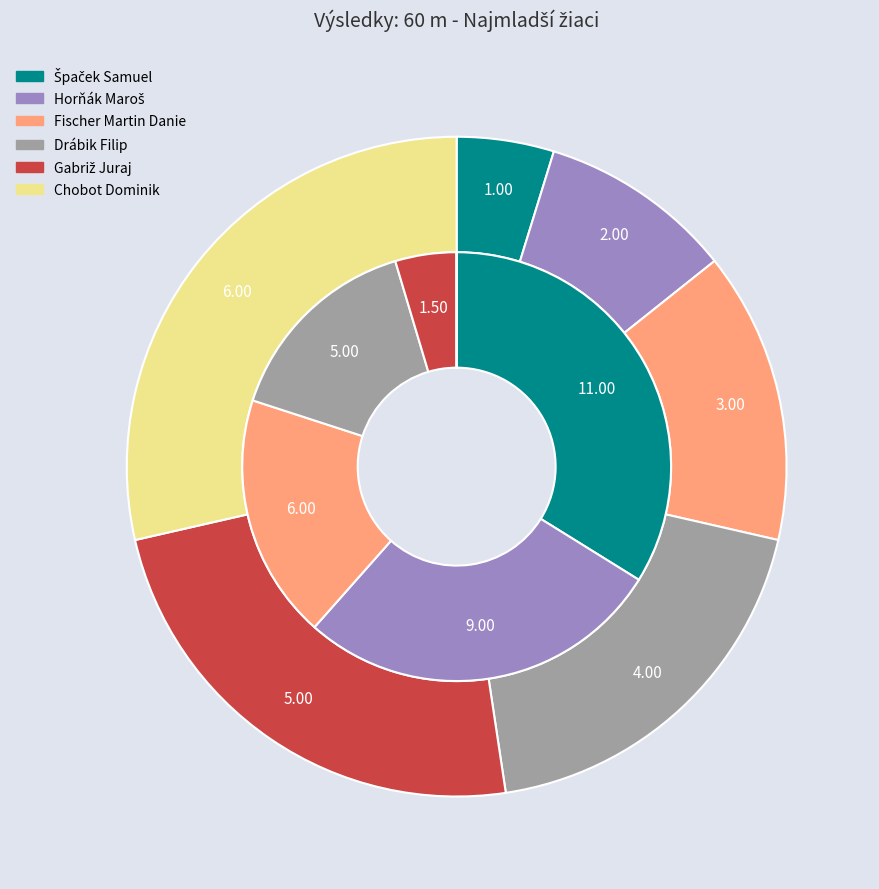

How many segments does this pie chart have?

6